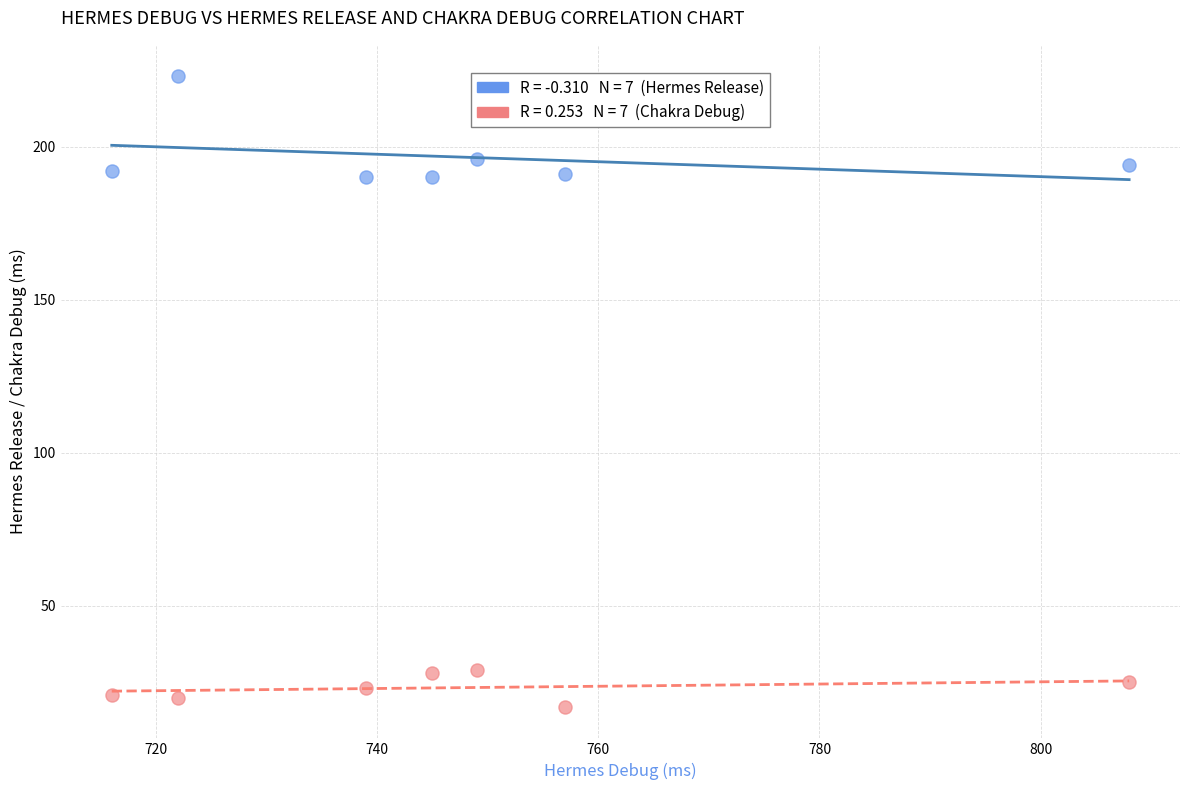

Across all data points, what is the range of Y values (max minus min)?

206